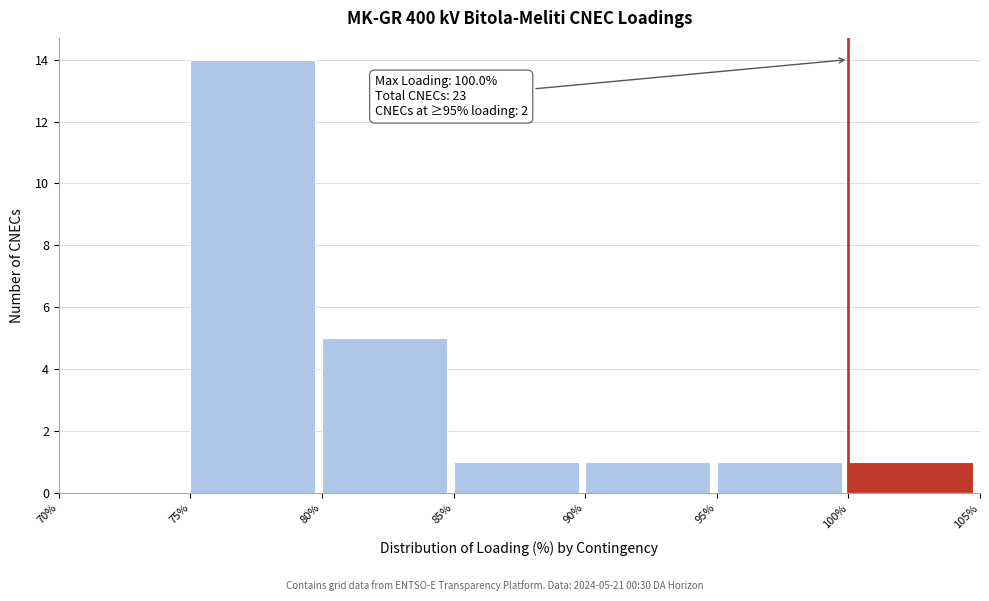

Which range on the x-axis has the tallest bar?

75% to 80%